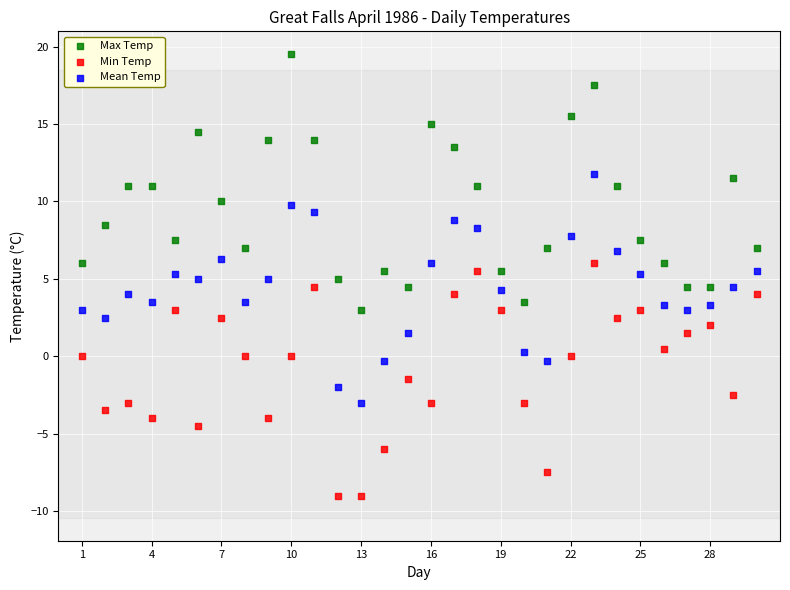

Across all data points, what is the range of X values (max minus min)?

29.0